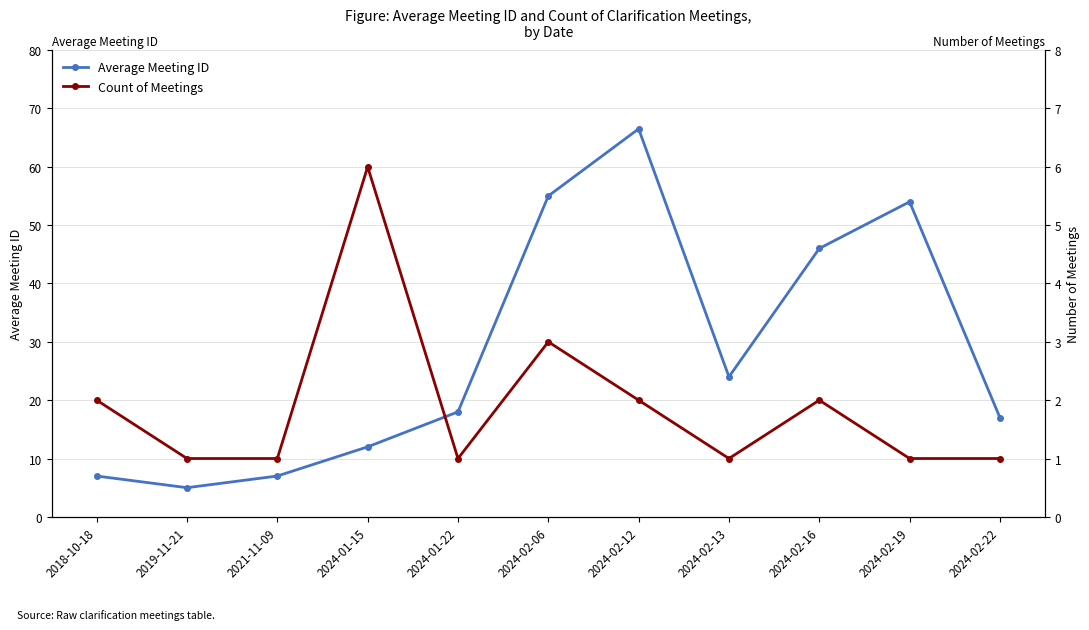

In Average Meeting ID, how many points are lower than both neighbors (excluding endpoints)?

2